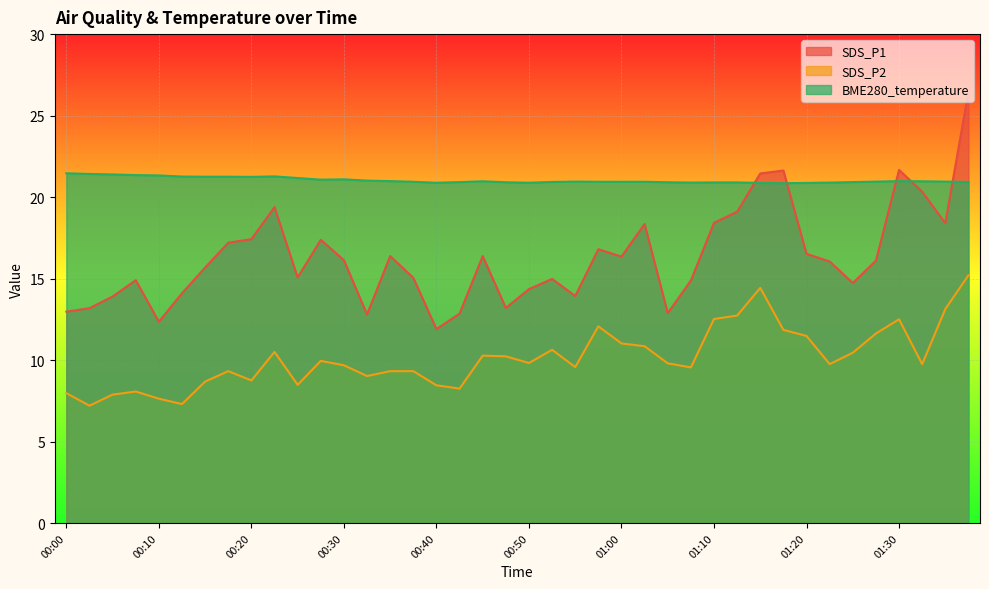

Rank the series by their average value, from highest to lowest.

BME280_temperature, SDS_P1, SDS_P2